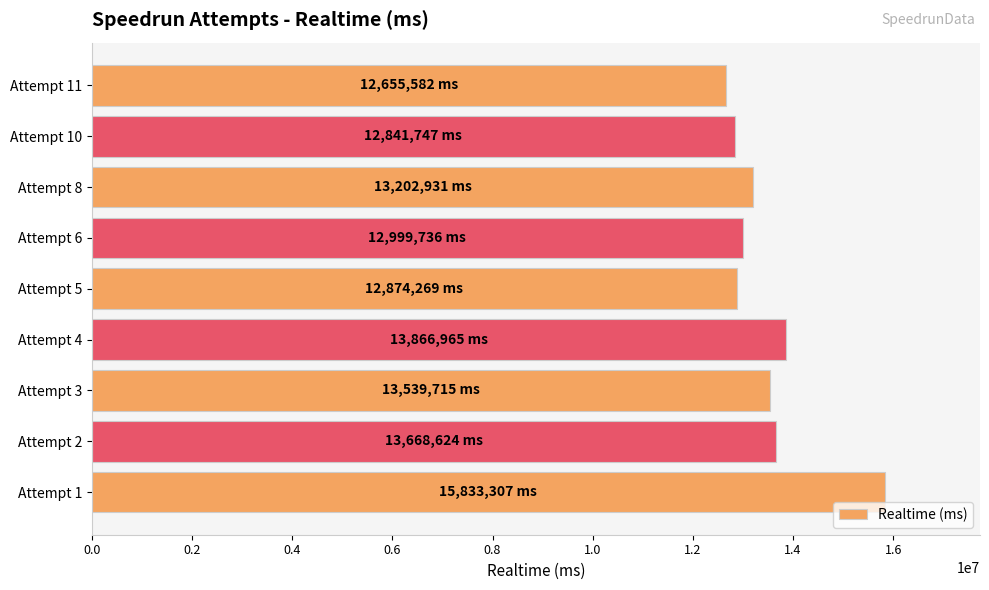

Where is the data nearest to the value 14244444?

Attempt 4